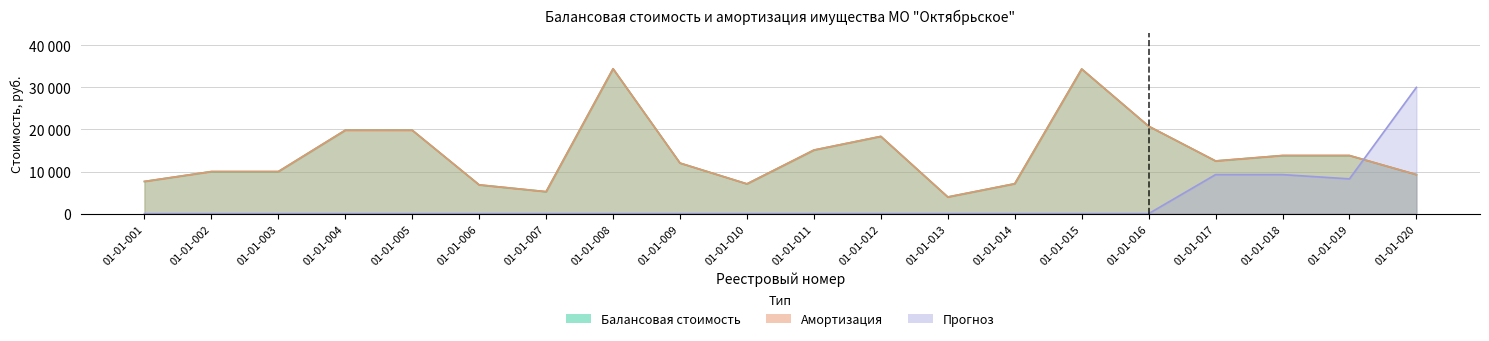

At which category is the sum across all series the highest?

01-01-008